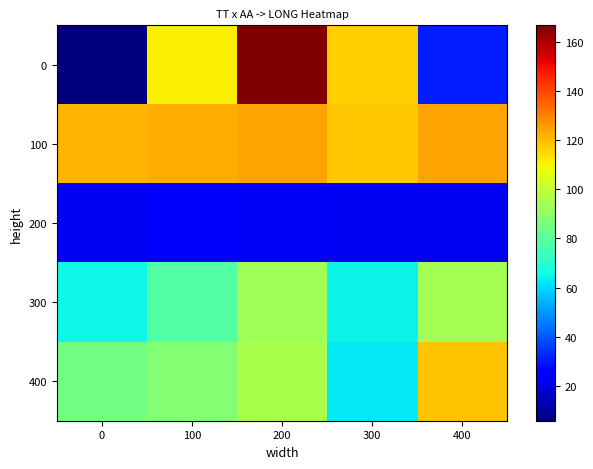

Rank the series by their maximum value, from highest to lowest.

0, 100, 400, 300, 200